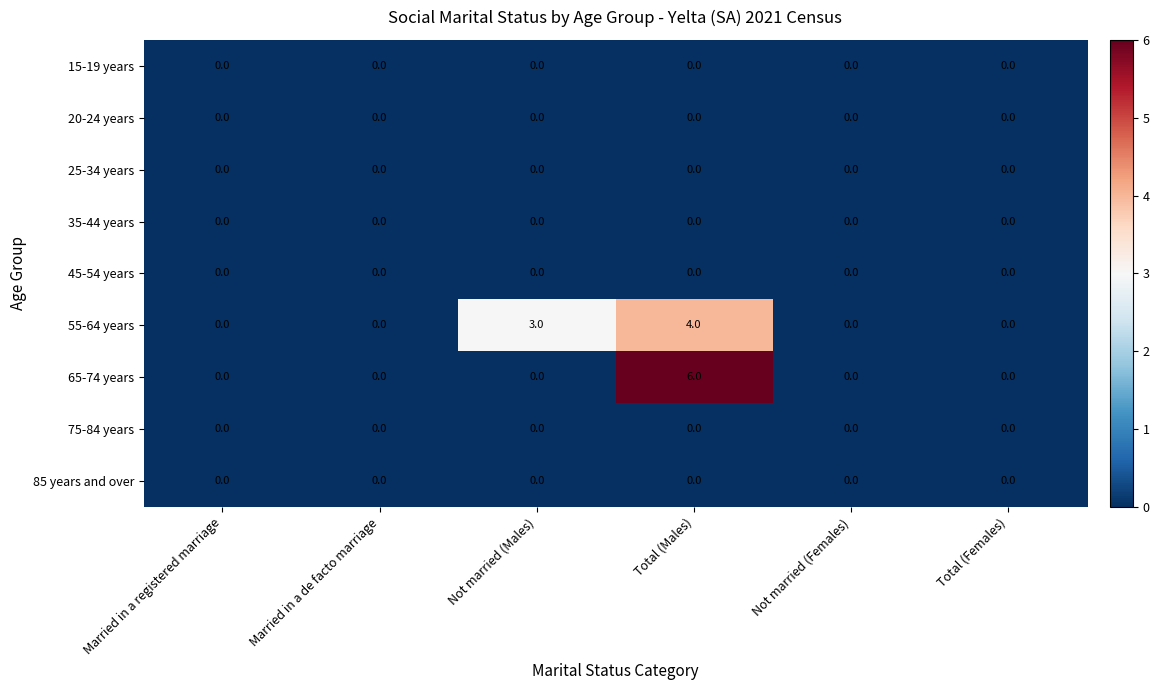

Which series has the widest spread of values?

65-74 years